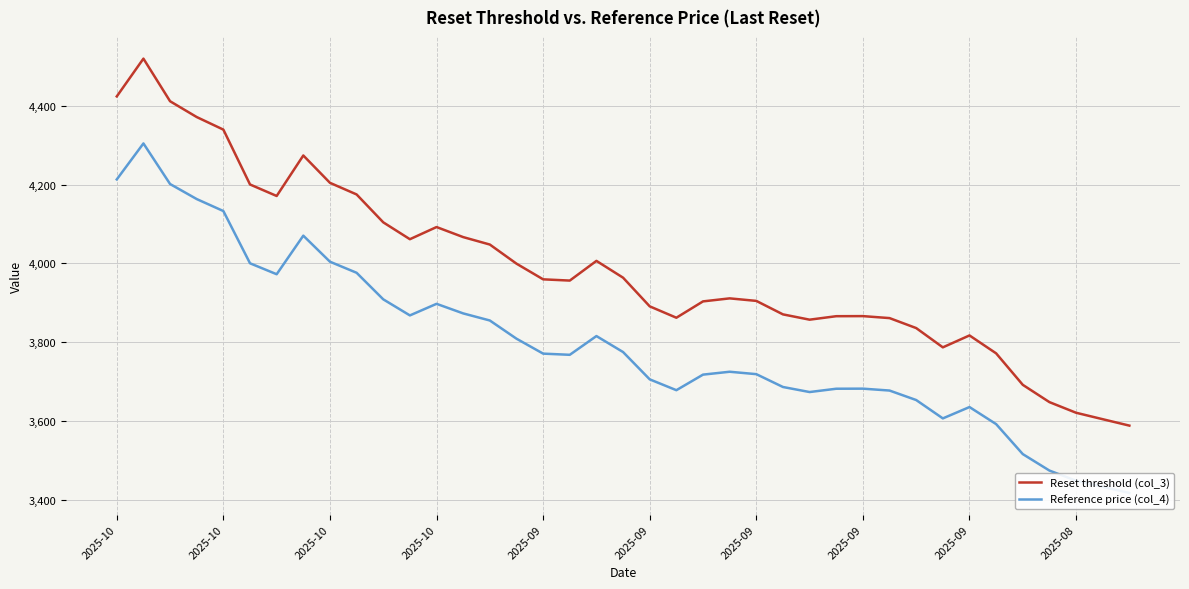

How many interior local valleys does the Reference price (col_4) series have?

6